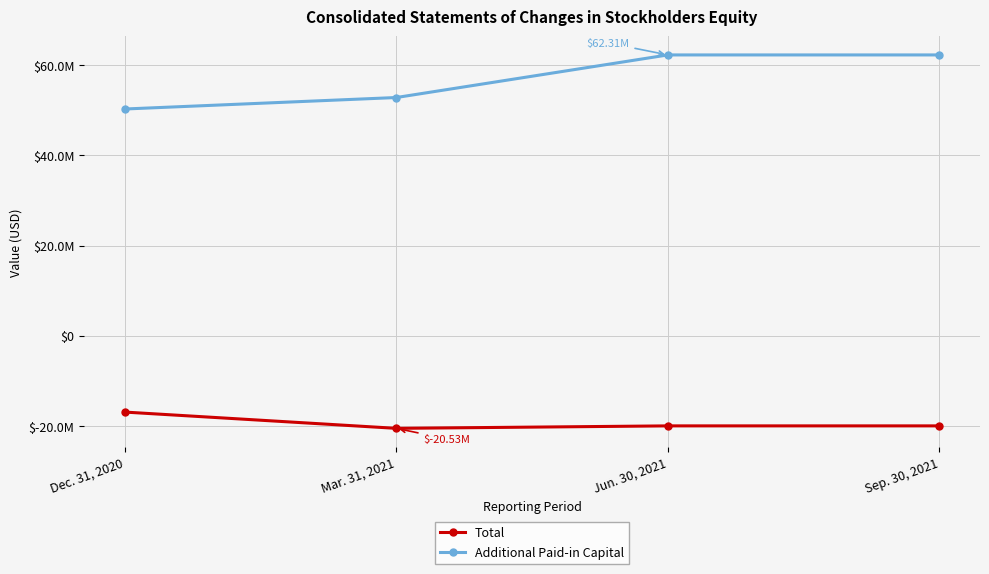

The value of Total at Sep. 30, 2021 is -8397409. True or false?

False